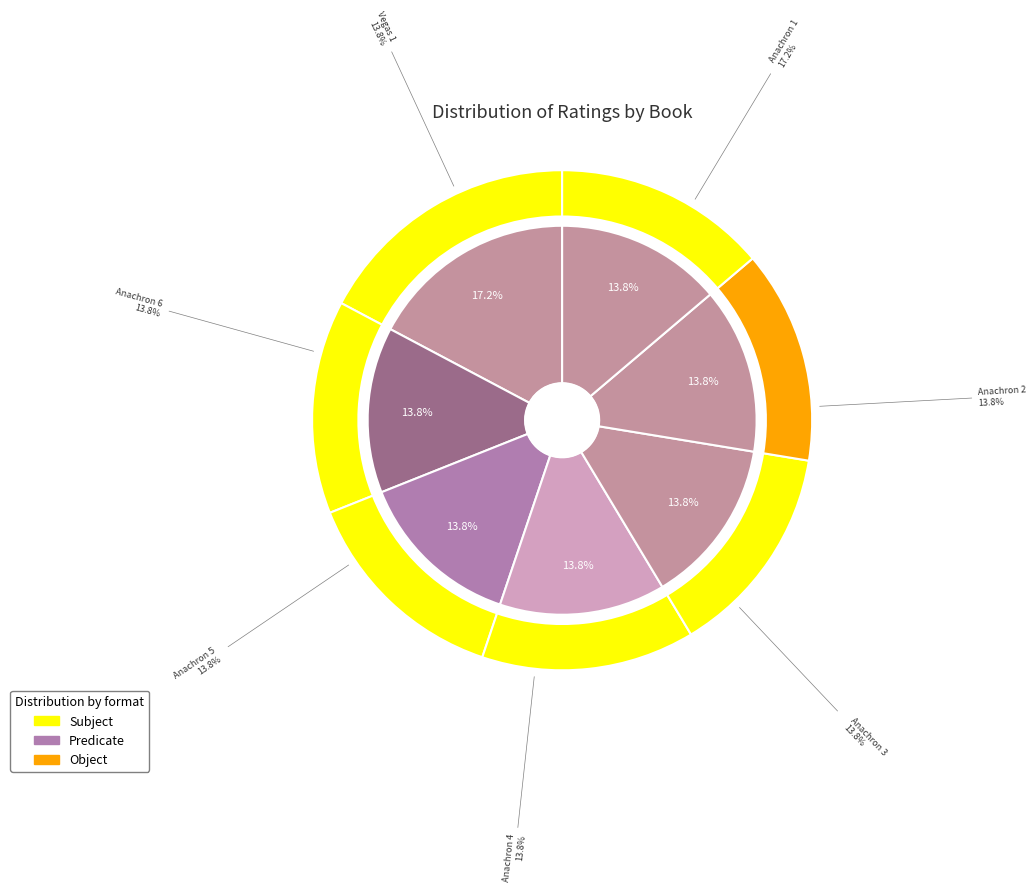

To the nearest percent, what is the difference between the largest and smallest slice percentages?

3%